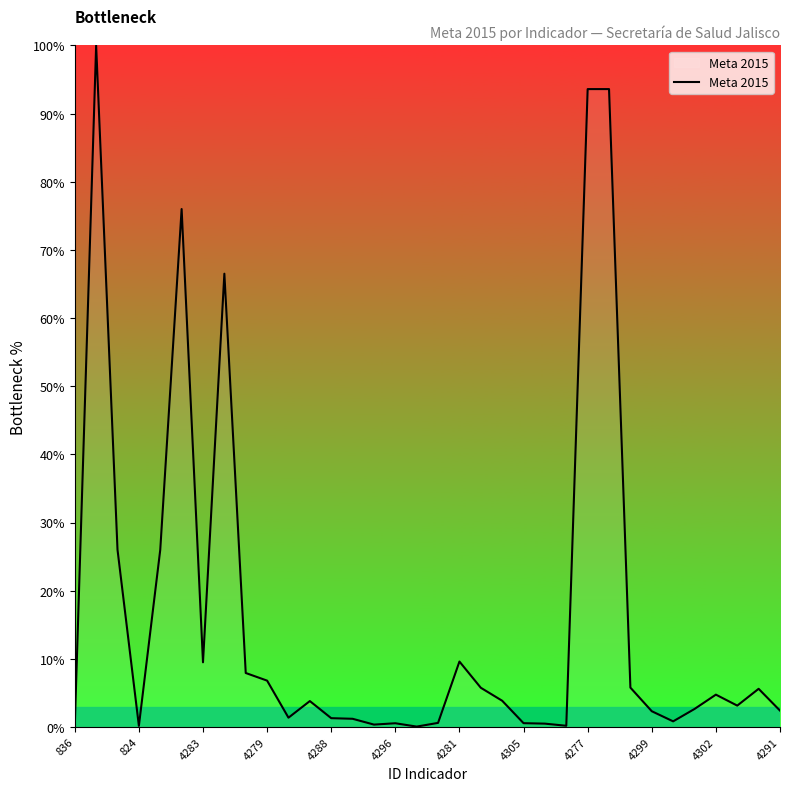

What is the difference between the maximum and minimum values?

99.9